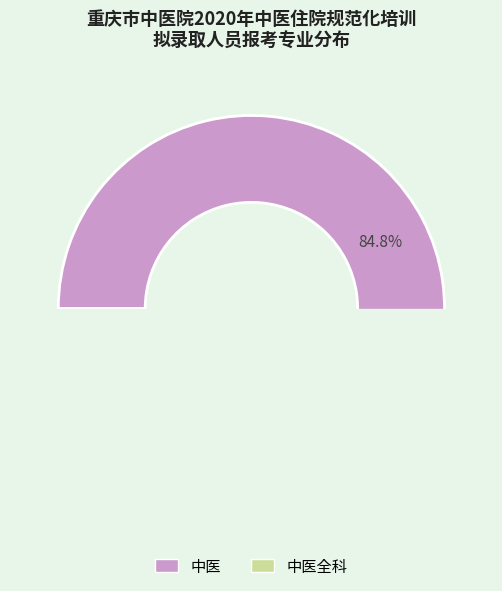

To the nearest percent, what portion does 中医全科 represent?

15%